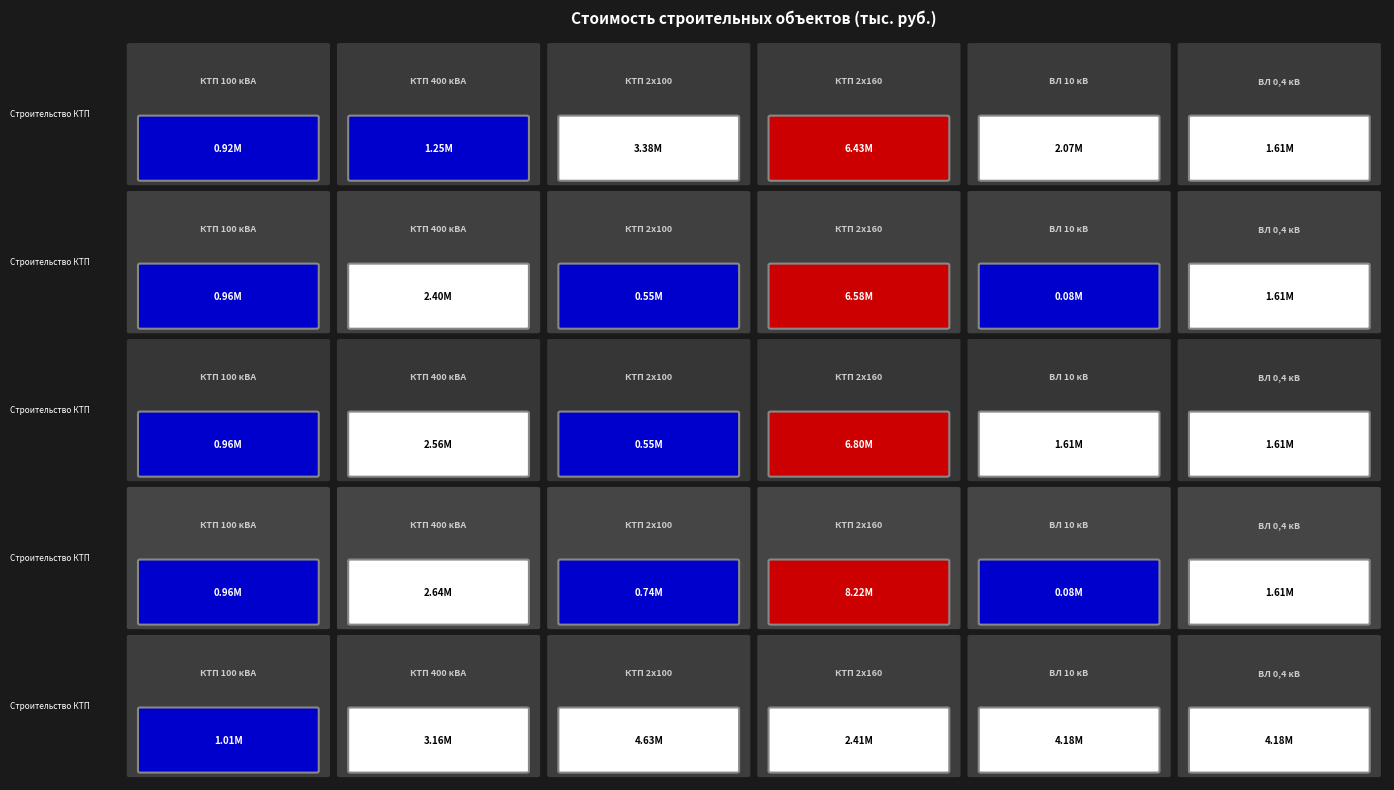

At how many categories does at least one series exceed 1433469?

5